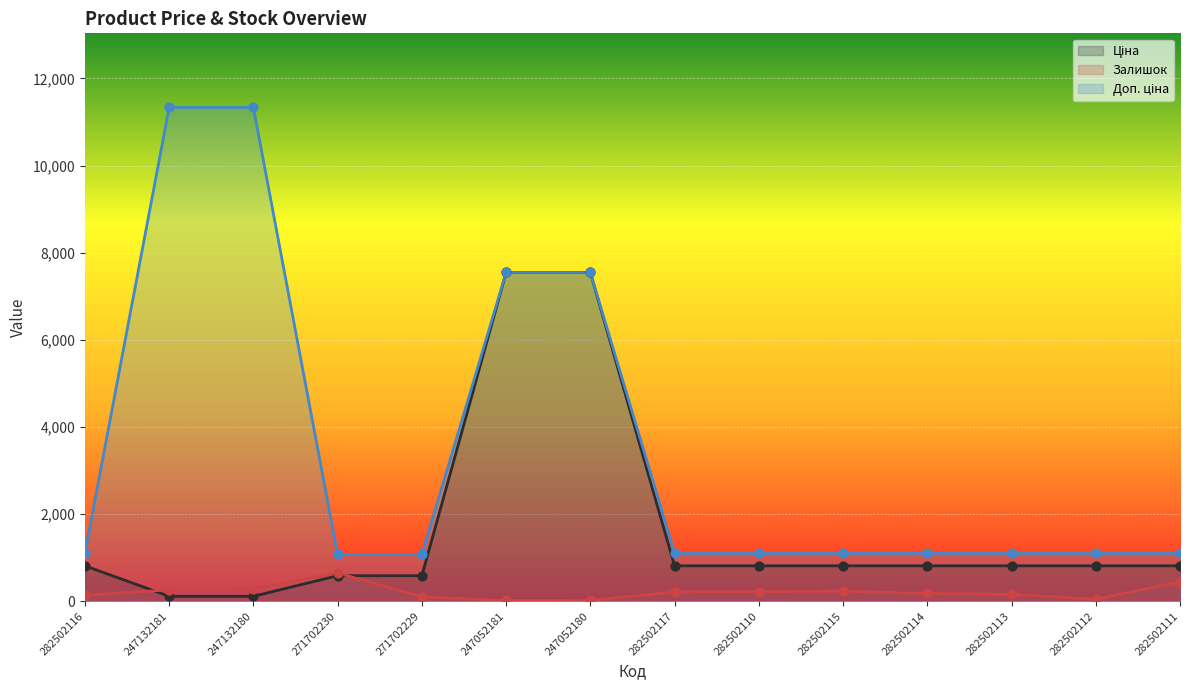

Is the value of Доп. ціна at 271702230 greater than the value of Ціна at 282502112?

Yes